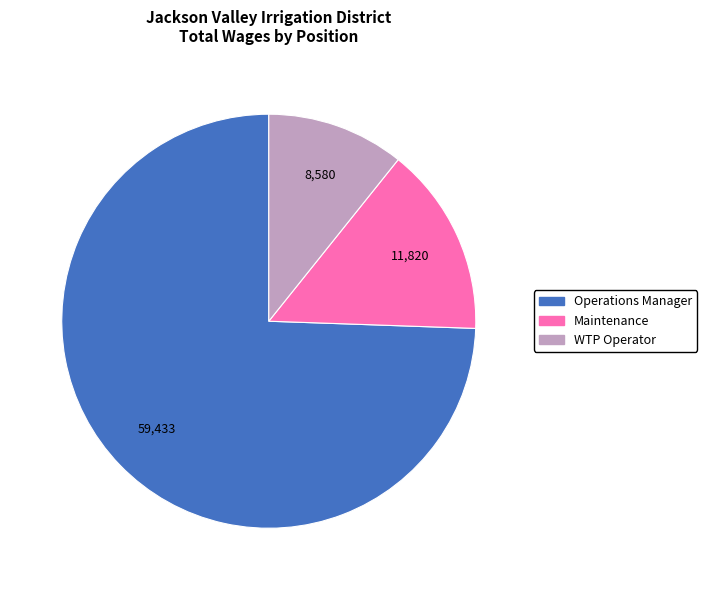

Does any single category account for the majority?

Yes